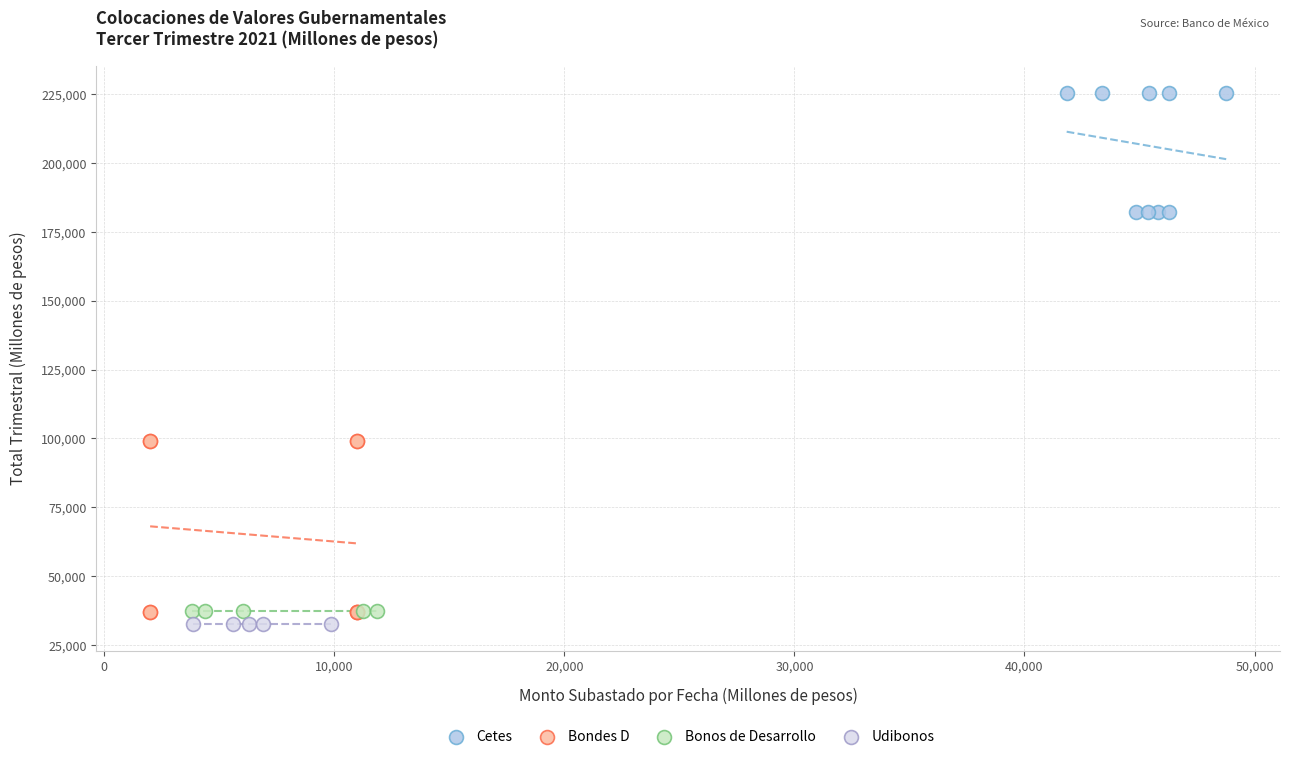

What are all the series names shown in the legend?

Cetes, Bondes D, Bonos de Desarrollo, Udibonos